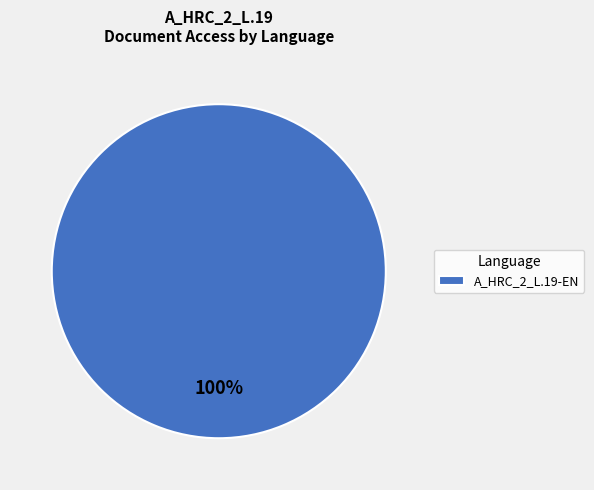

Rank the categories by value from lowest to highest.

A_HRC_2_L.19-EN